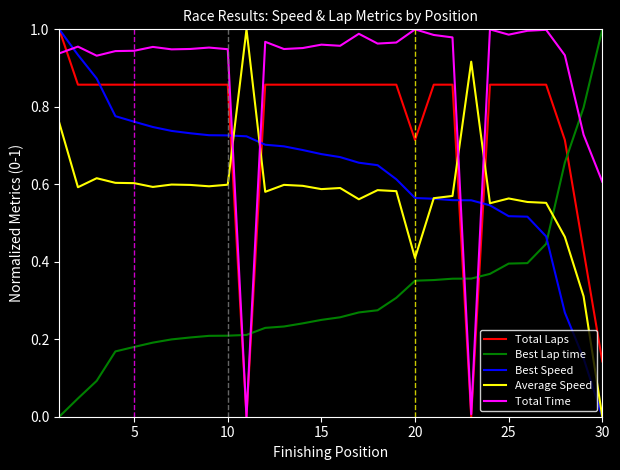

Is this an area chart (filled region under the line)?

No